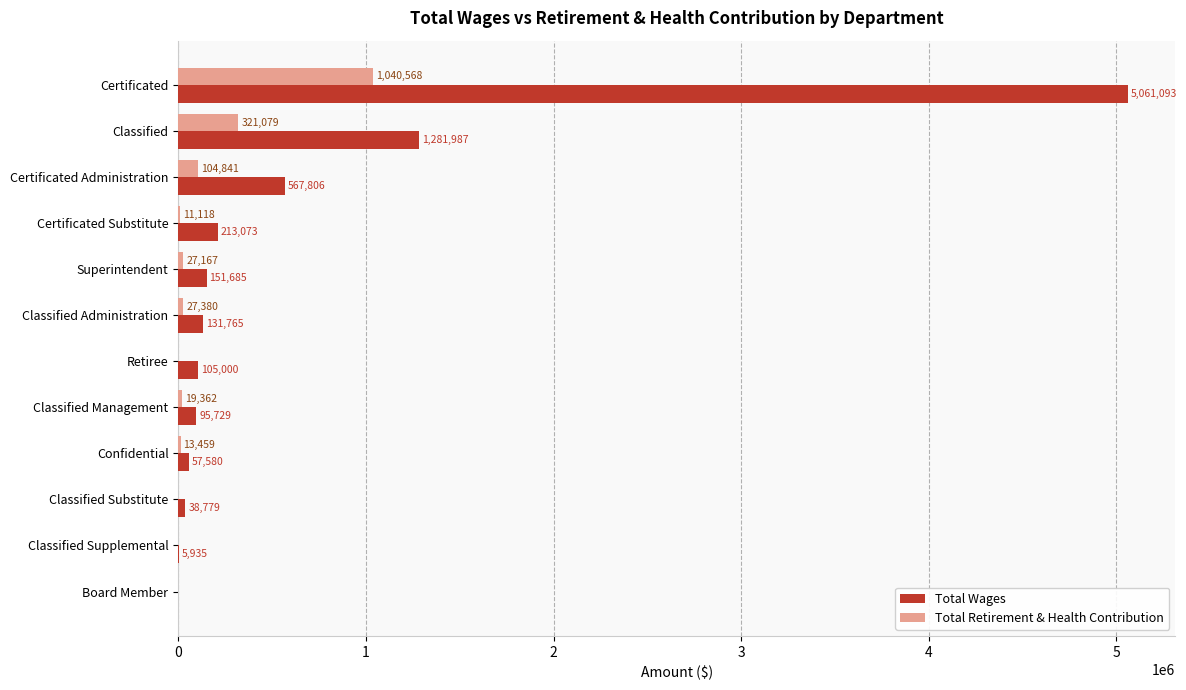

How many series are shown in this chart?

2